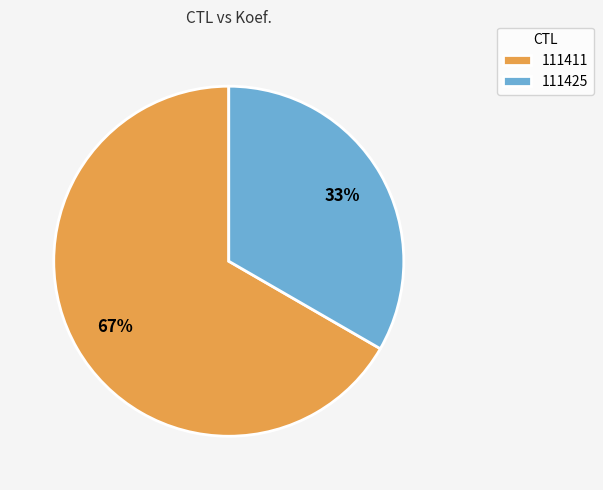

Is 111425 the majority of the pie?

No